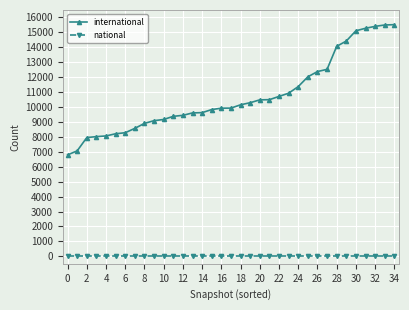

How many data points does each series have?

35